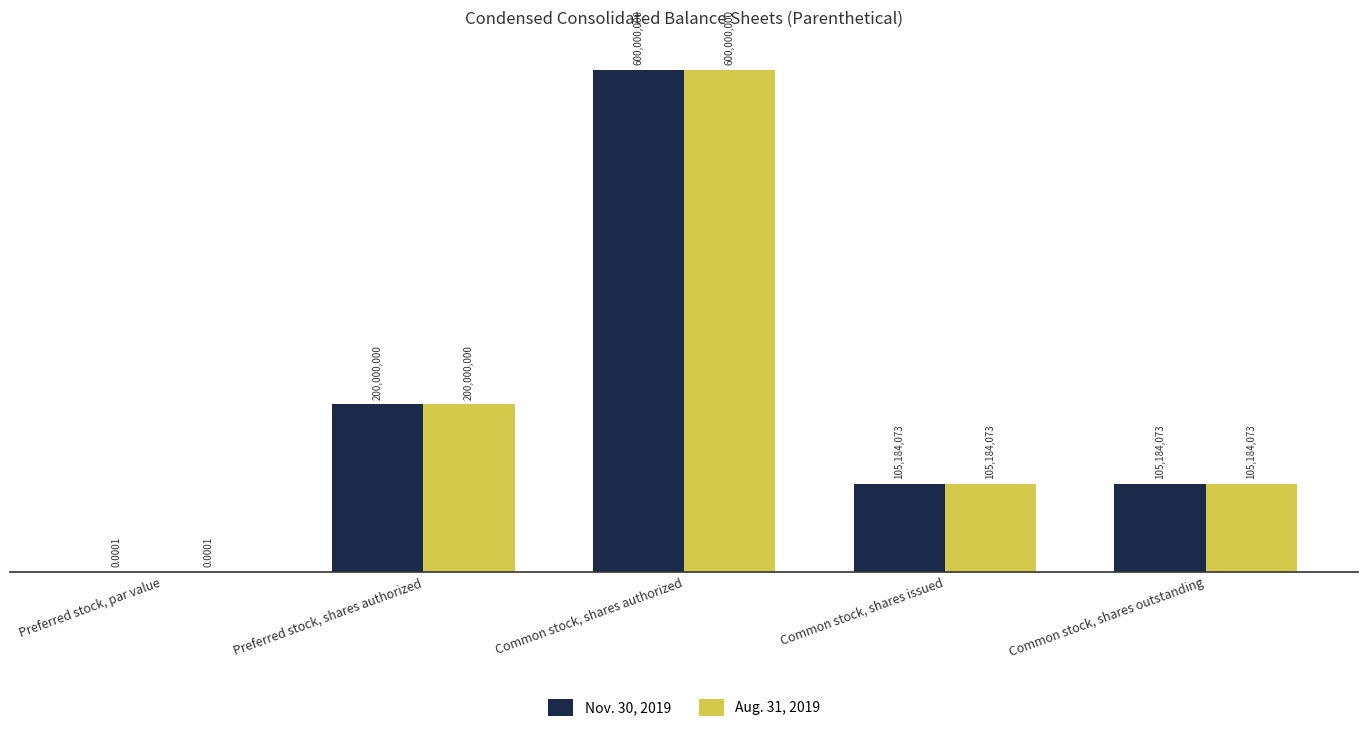

At Common stock, shares authorized, list the series in order from smallest to largest.

Nov. 30, 2019, Aug. 31, 2019